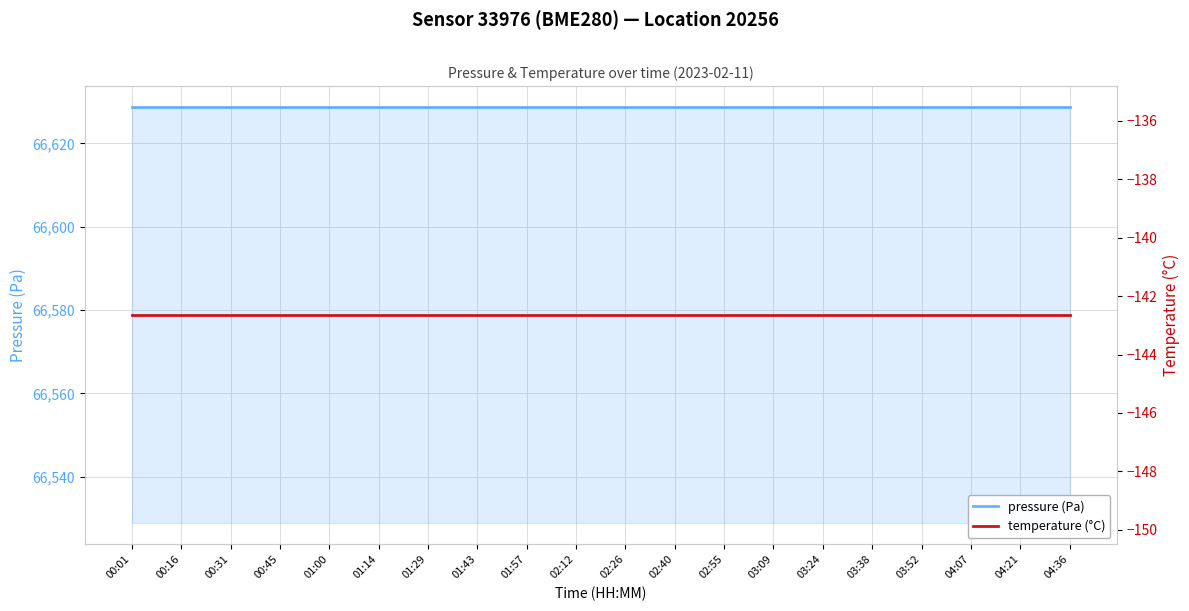

What are all the series names shown in the legend?

pressure (Pa), temperature (°C)